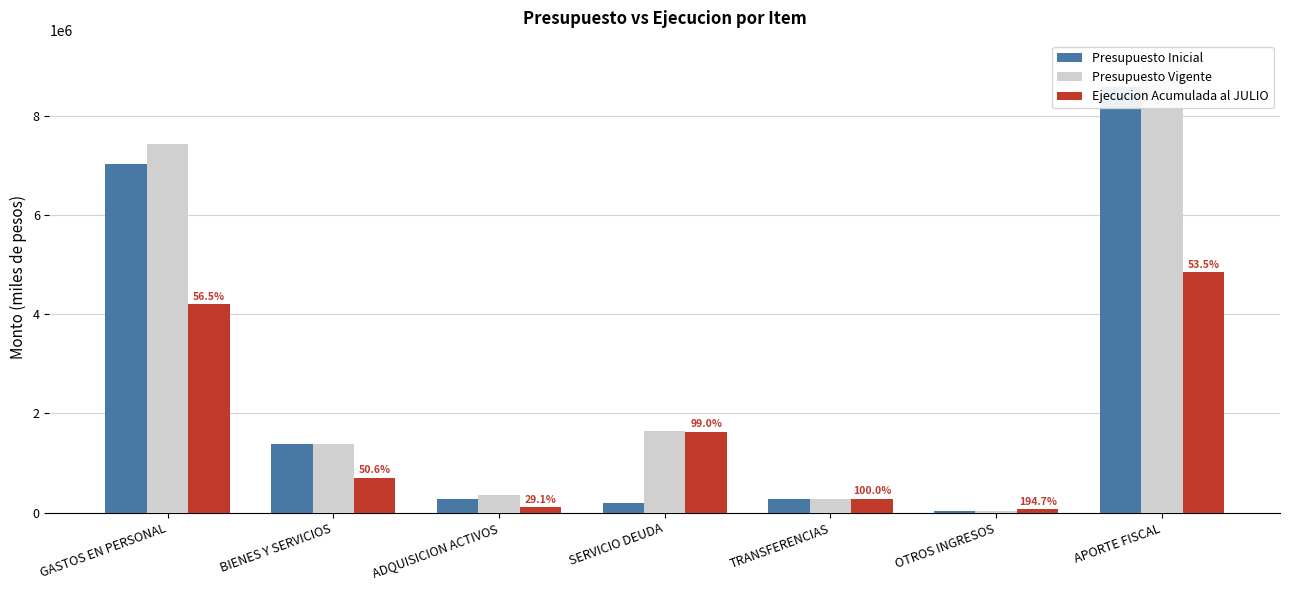

What position from the right is GASTOS EN PERSONAL?

7